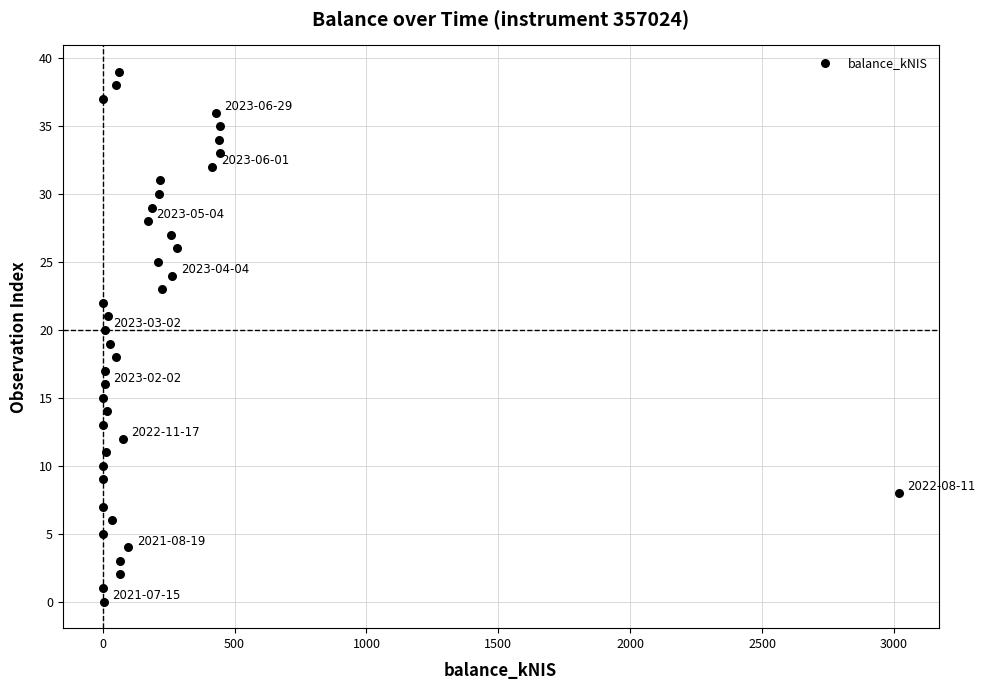

What is the range of Y values (max minus min)?

39